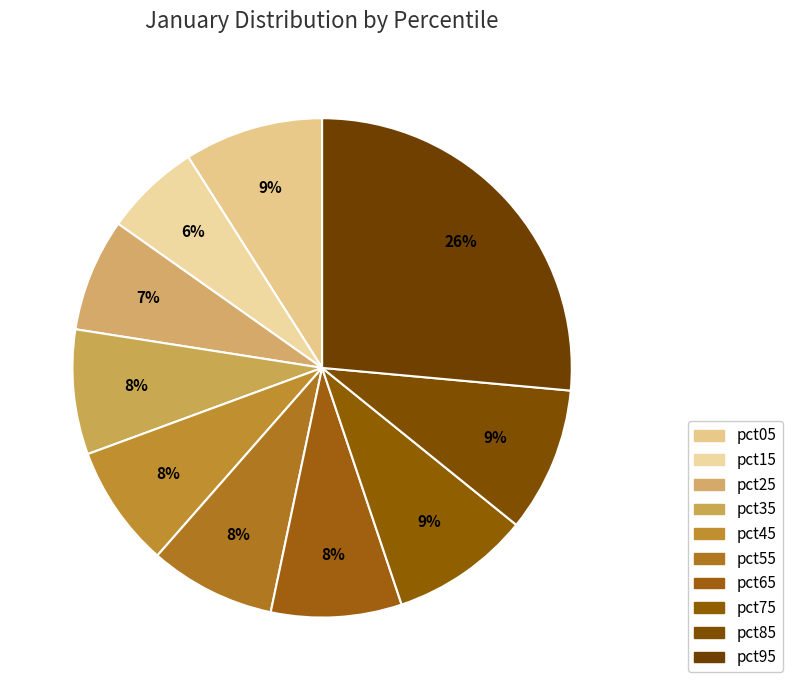

How many slices are in this pie chart?

10